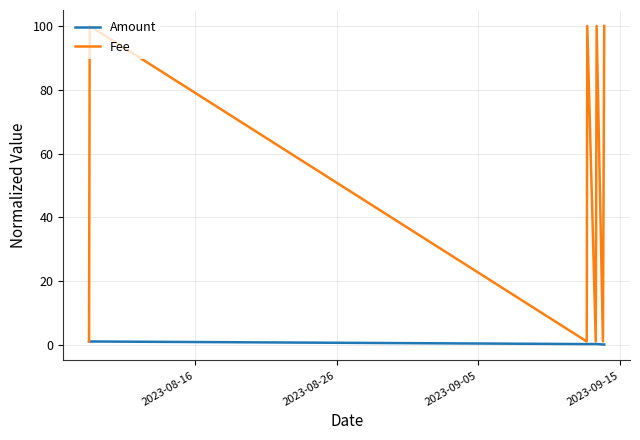

True or false: Amount has more than 0 points higher than both neighbors.

True